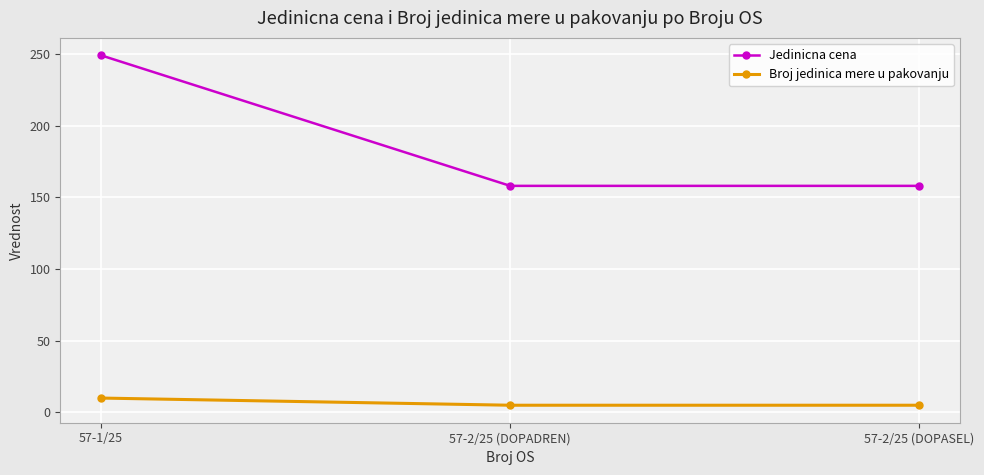

Does the chart have visible grid lines?

Yes